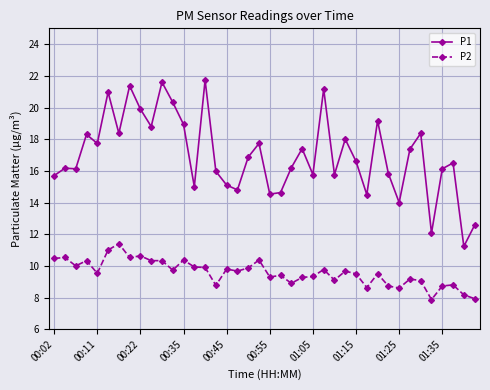

What is the value of the P1 point at the 14th from the left?

15.0